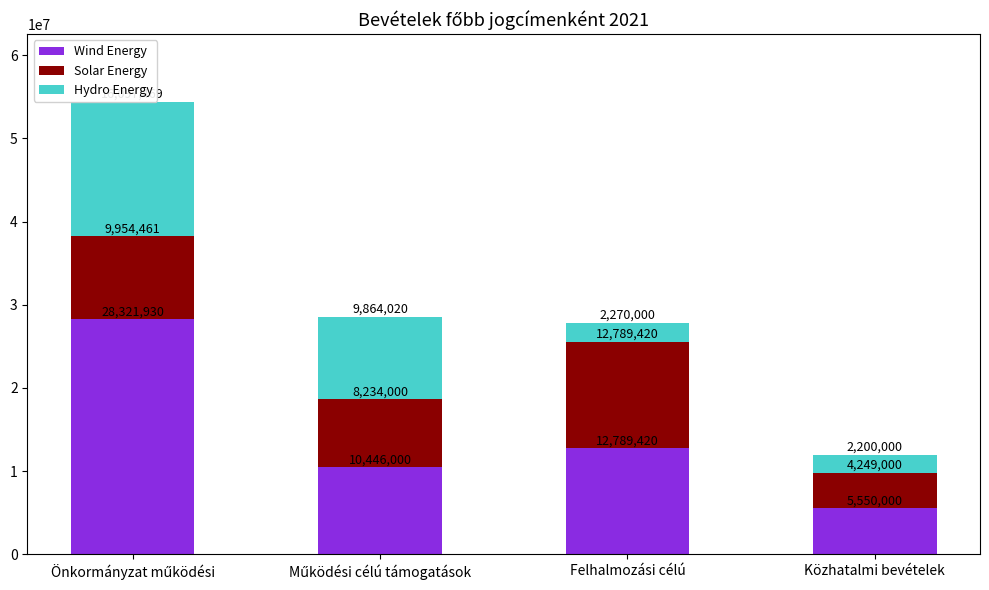

What is the average value of the Wind Energy series?

14276838